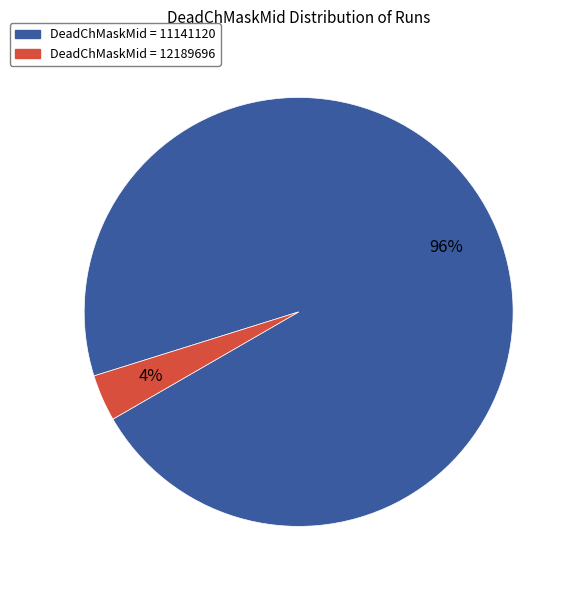

To the nearest percent, what is the average slice percentage?

50%